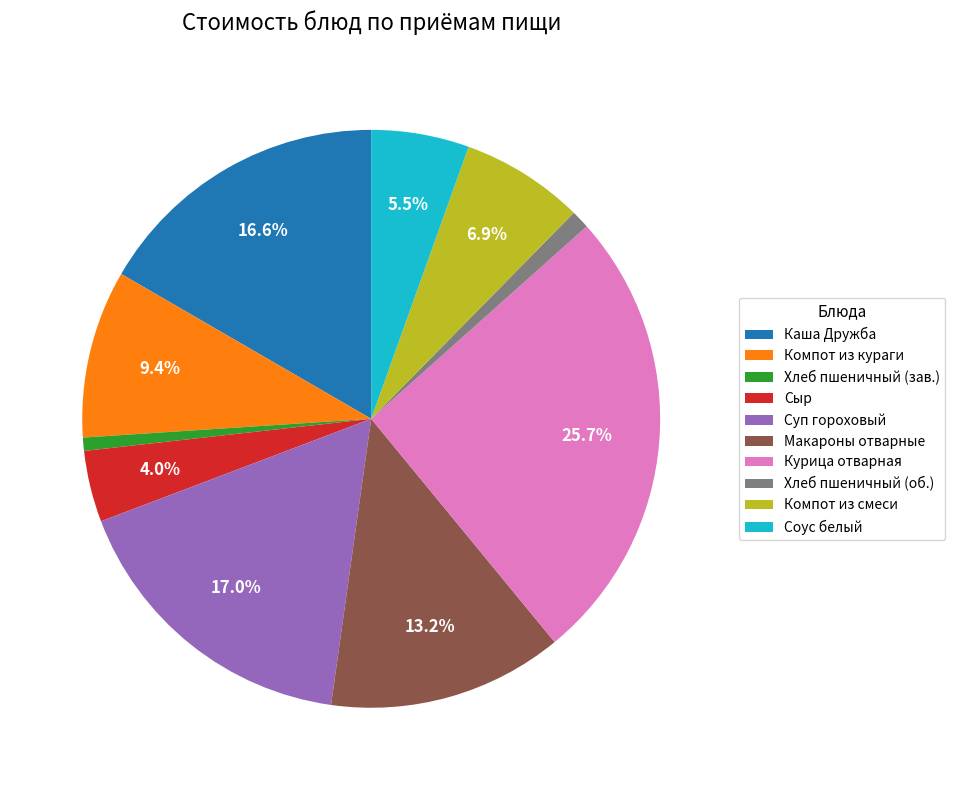

Which slice is the largest?

Курица отварная